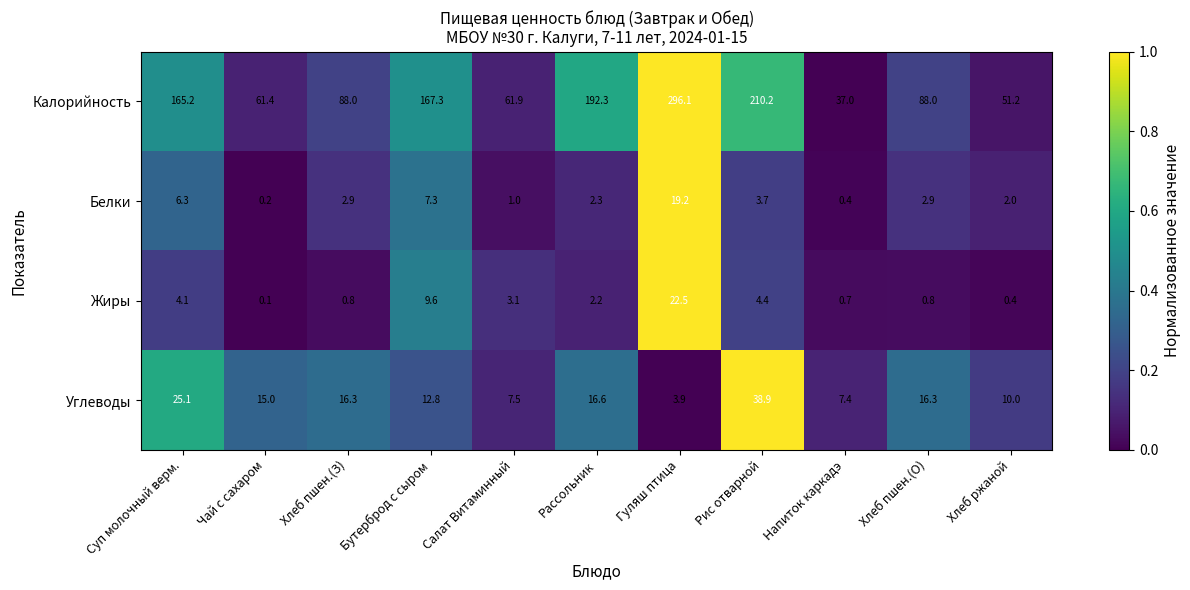

At which category does the chart reach its peak across all series?

Гуляш птица